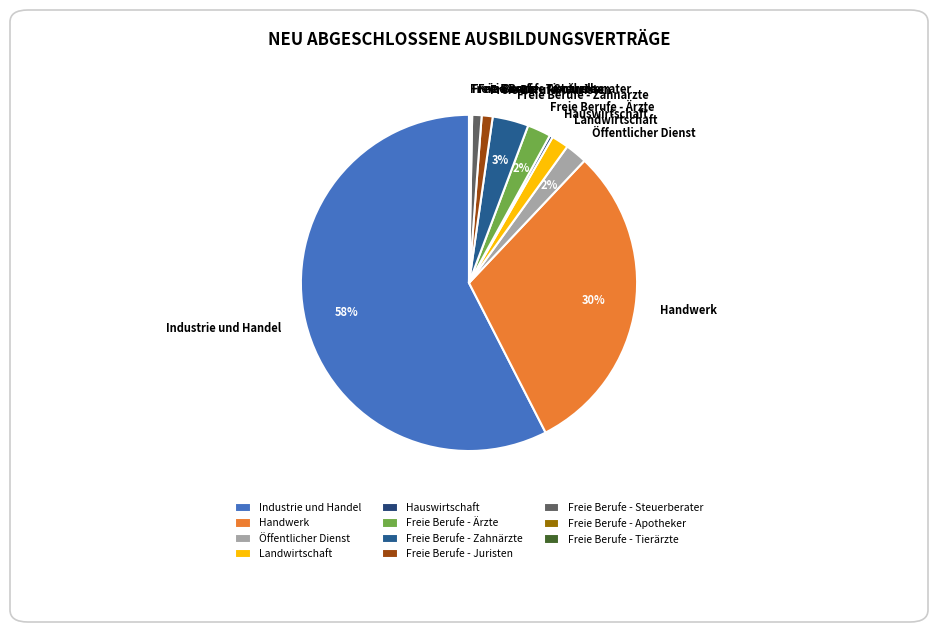

Which slice is the largest?

Industrie und Handel